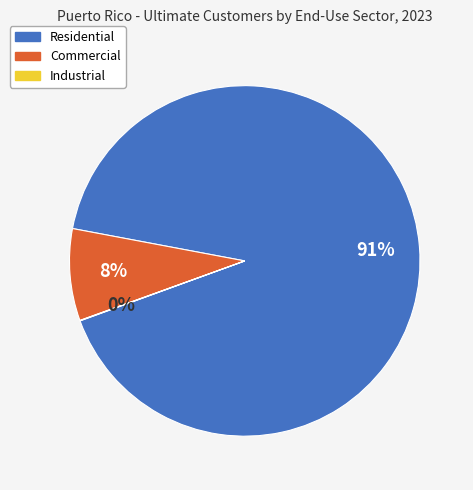

Between Commercial and Residential, which is larger?

Residential